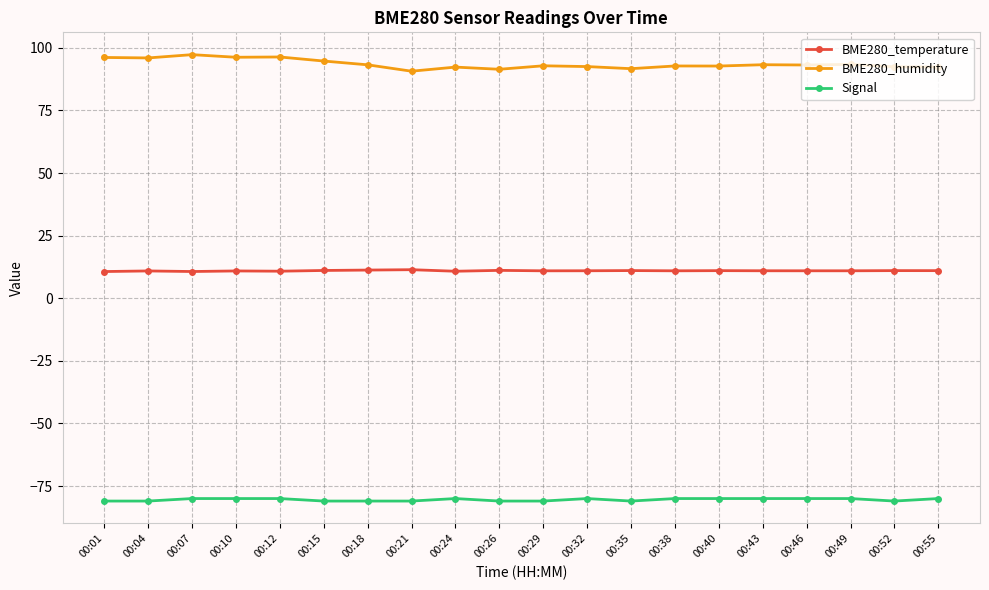

What is the difference between the second highest and second lowest values in the Signal series?

1.0